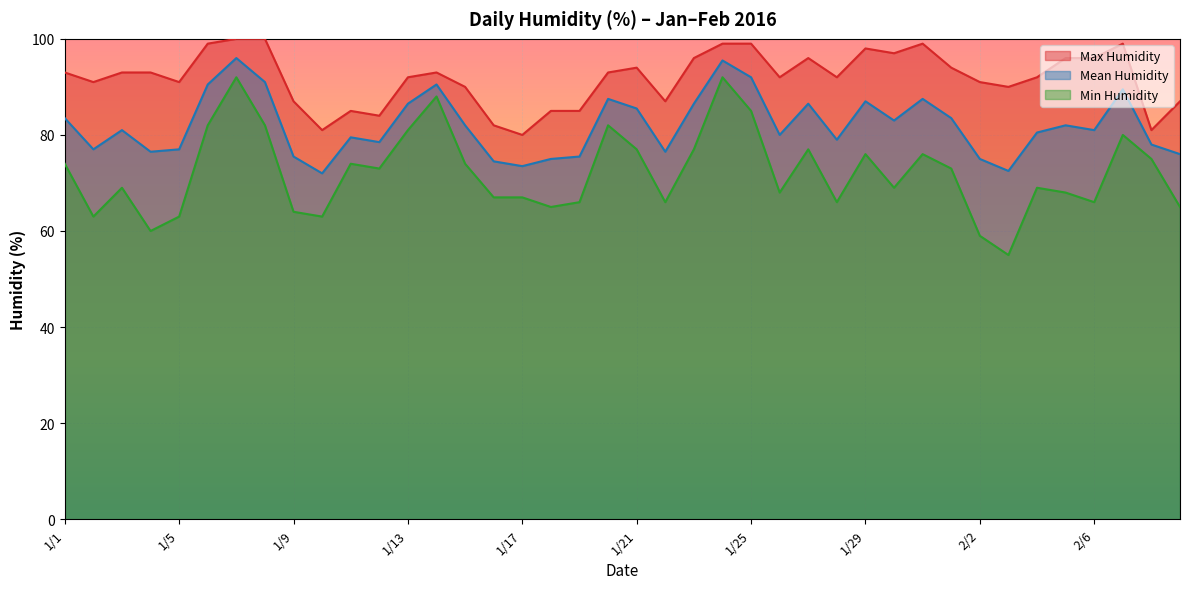

Reading left to right, what are all the values shown in this chart?

maxhumidity: 93.0	91.0	93.0	93.0	91.0	99.0	100.0	100.0	87.0	81.0	85.0	84.0	92.0	93.0	90.0	82.0	80.0	85.0	85.0	93.0	94.0	87.0	96.0	99.0	99.0	92.0	96.0	92.0	98.0	97.0	99.0	94.0	91.0	90.0	92.0	96.0	96.0	99.0	81.0	87.0
meanhumidity: 83.5	77.0	81.0	76.5	77.0	90.5	96.0	91.0	75.5	72.0	79.5	78.5	86.5	90.5	82.0	74.5	73.5	75.0	75.5	87.5	85.5	76.5	86.5	95.5	92.0	80.0	86.5	79.0	87.0	83.0	87.5	83.5	75.0	72.5	80.5	82.0	81.0	89.5	78.0	76.0
minhumidity: 74.0	63.0	69.0	60.0	63.0	82.0	92.0	82.0	64.0	63.0	74.0	73.0	81.0	88.0	74.0	67.0	67.0	65.0	66.0	82.0	77.0	66.0	77.0	92.0	85.0	68.0	77.0	66.0	76.0	69.0	76.0	73.0	59.0	55.0	69.0	68.0	66.0	80.0	75.0	65.0